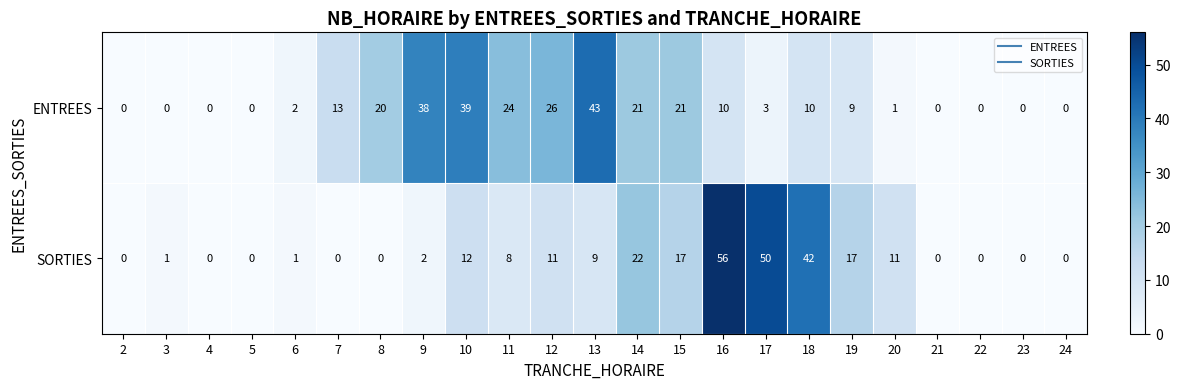

At which category is the sum across all series the highest?

16